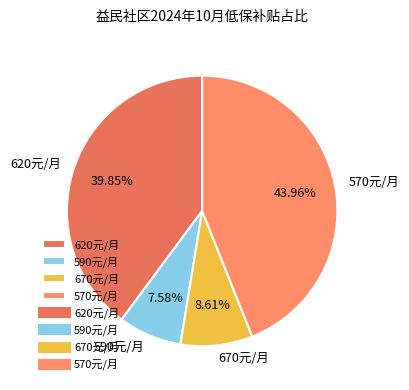

How many slices are in this pie chart?

4